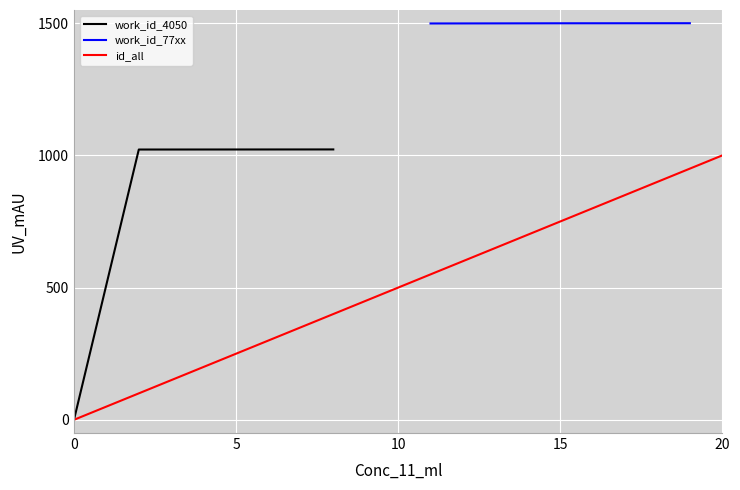

What is the lowest value of the work_id_77xx series?

1499.0